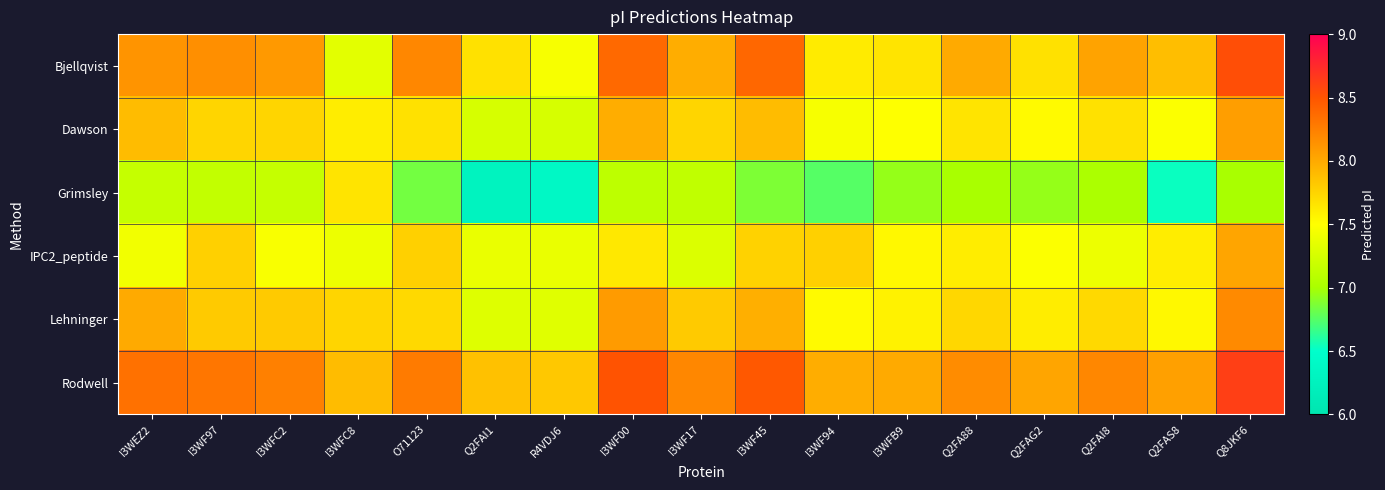

Which has a higher value, Q2FAI8 or I3WF97?

I3WF97